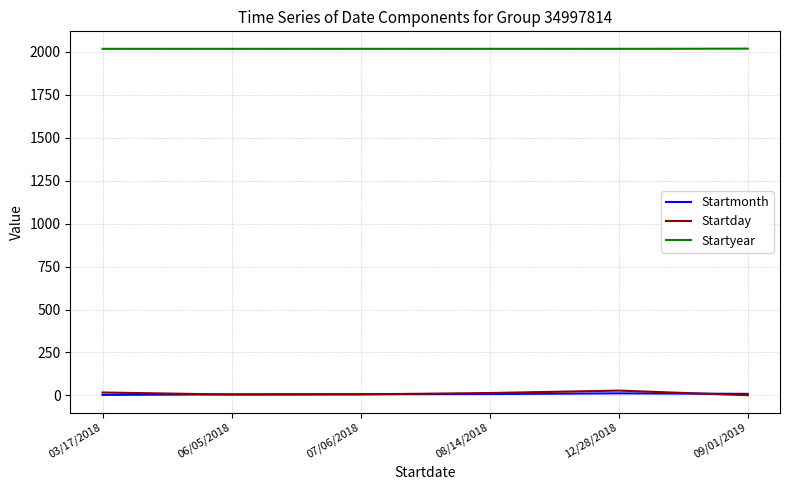

Which series has the largest range (max minus min)?

Startday